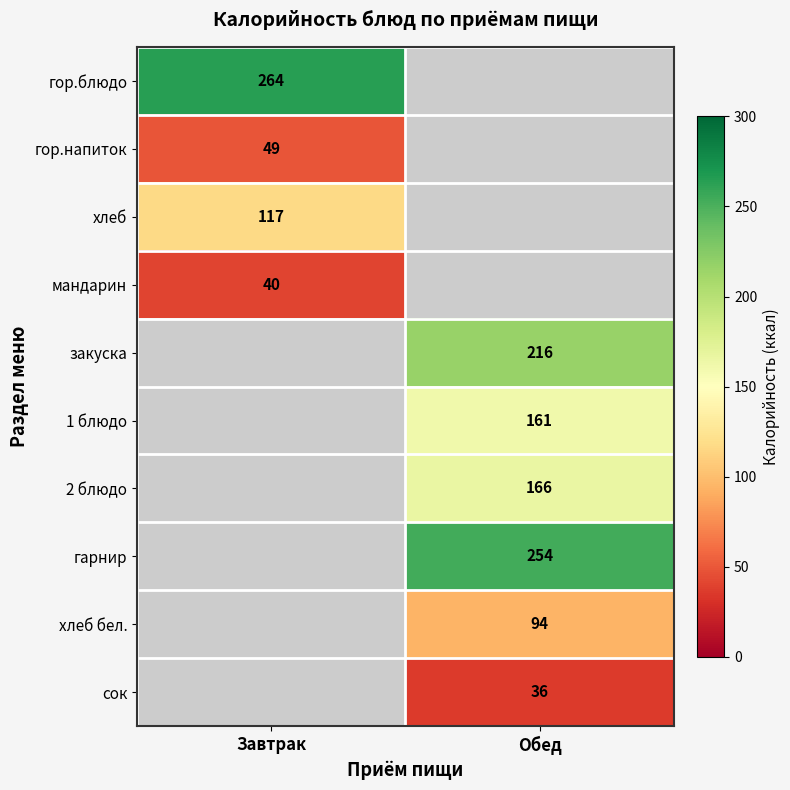

Is it true that гор.напиток equals 77 at Завтрак?

False